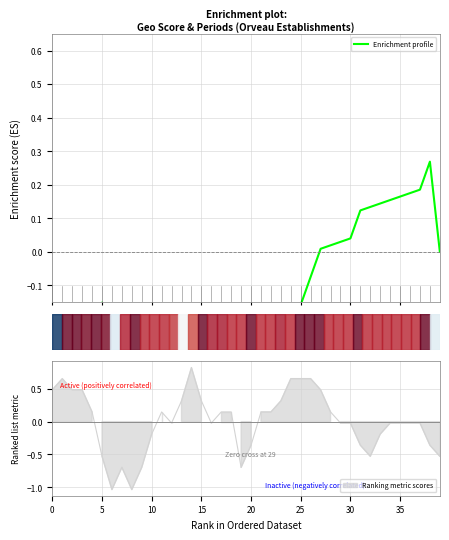

True or false: the data shows 0.0 at 29.

False